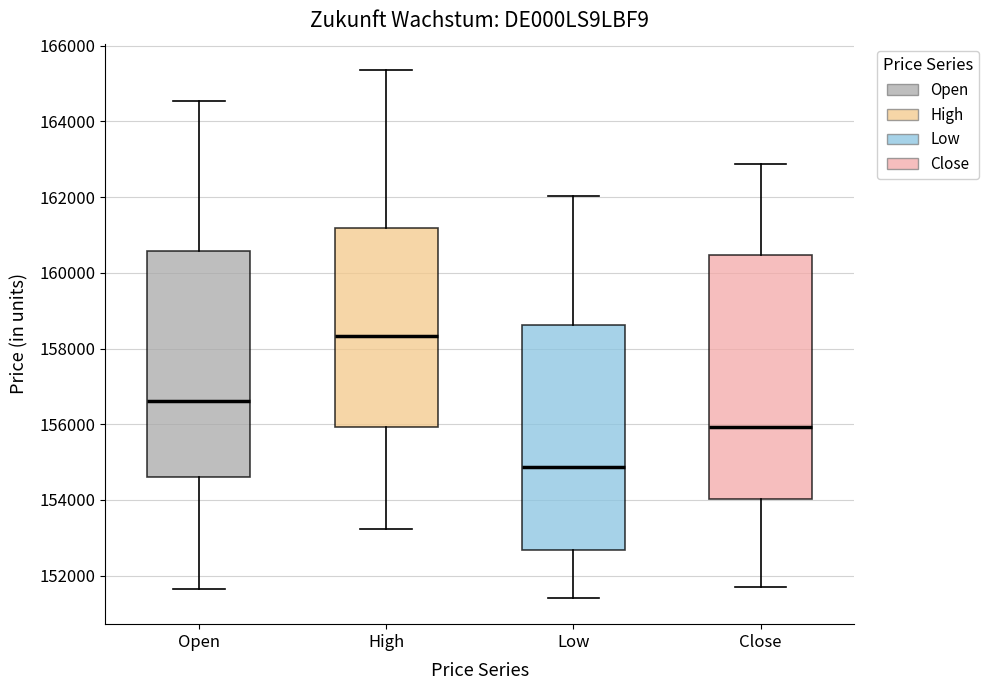

Which box's median line is the highest?

High